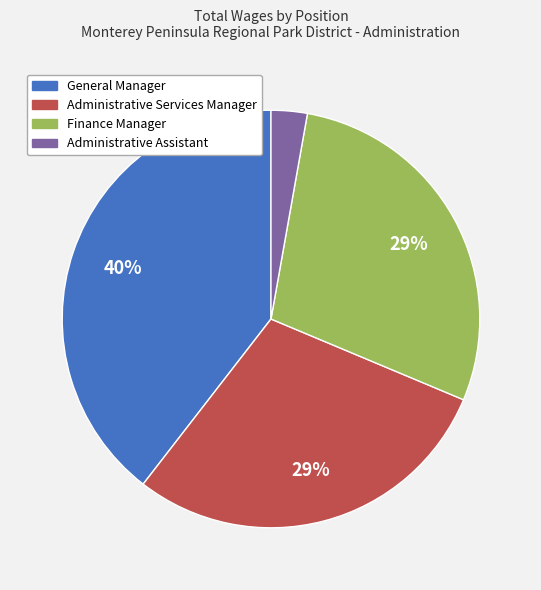

Is the sum of Administrative Assistant and General Manager greater than half?

No